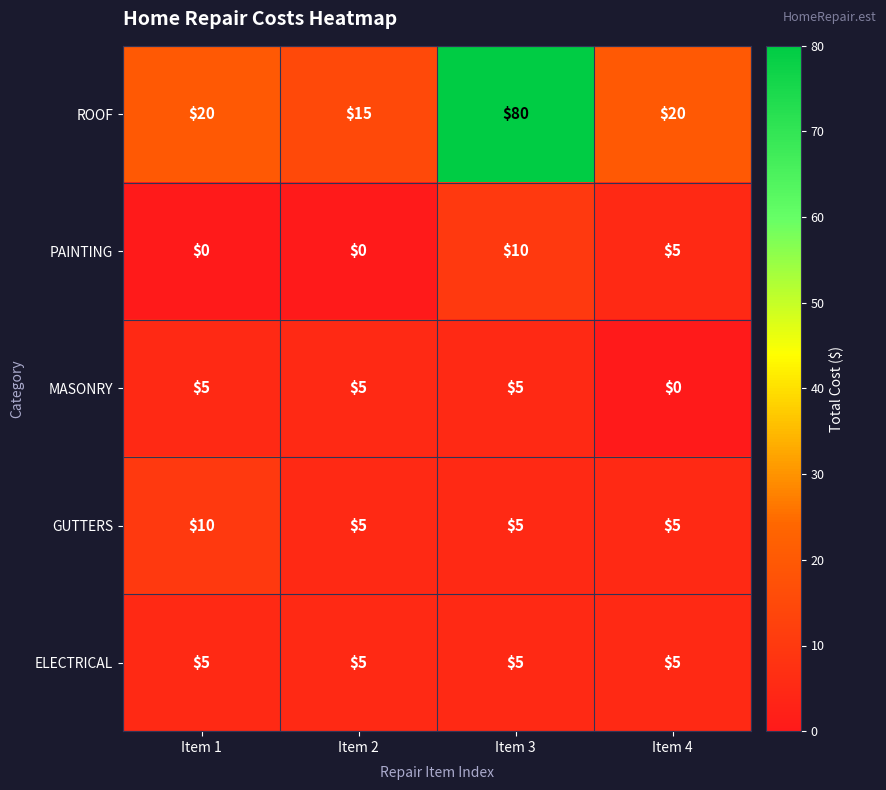

What is the spread (max minus min) of values at Item 2?

15